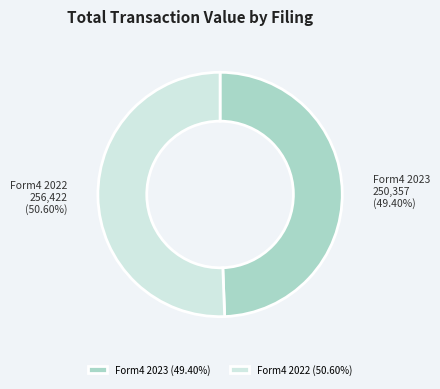

Is there a majority slice in this chart?

Yes